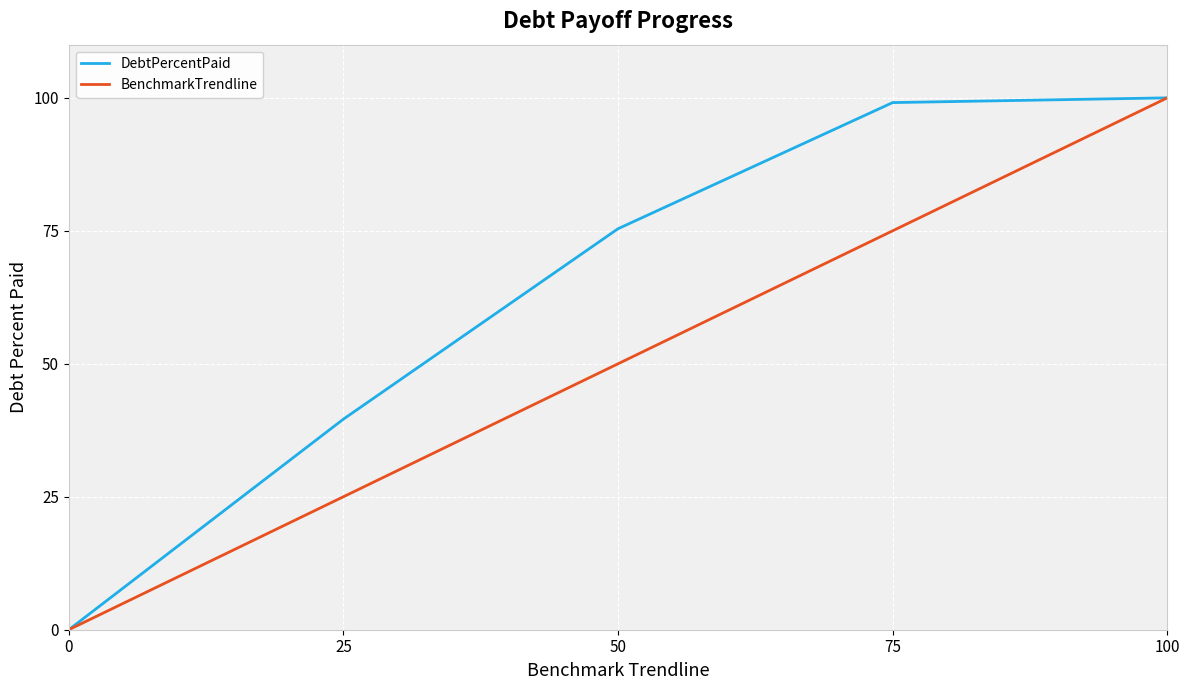

Rank the series at 25 from lowest to highest value.

BenchmarkTrendline, DebtPercentPaid